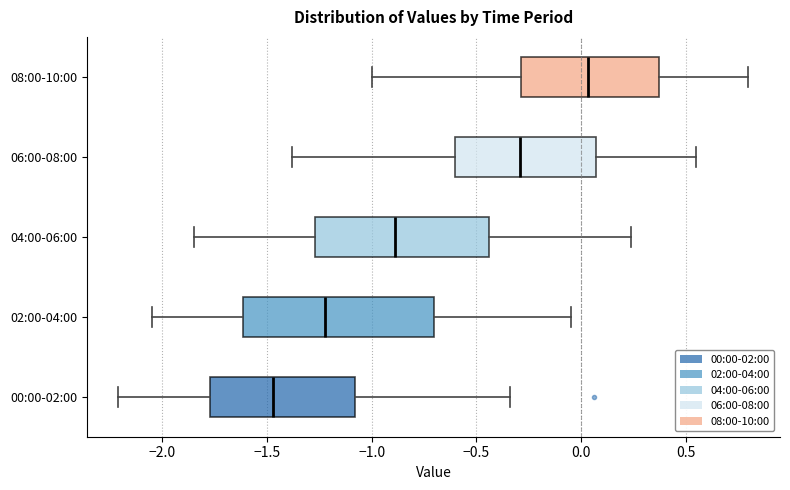

Which box's median line is the furthest to the left?

00:00-02:00